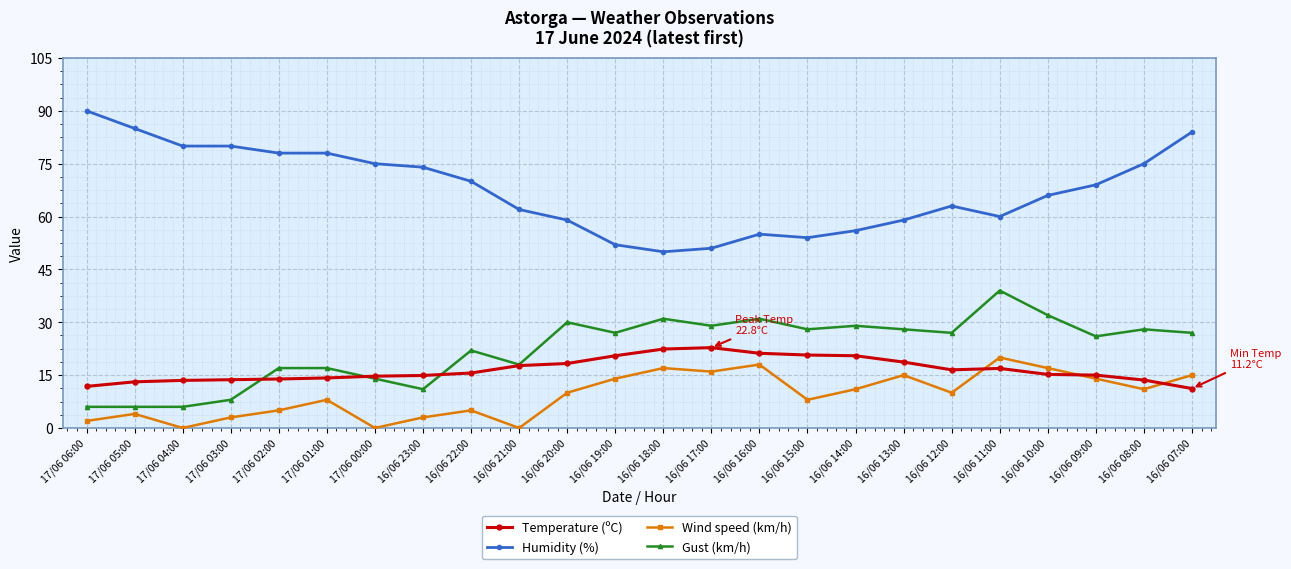

Is this an area chart (filled region under the line)?

No